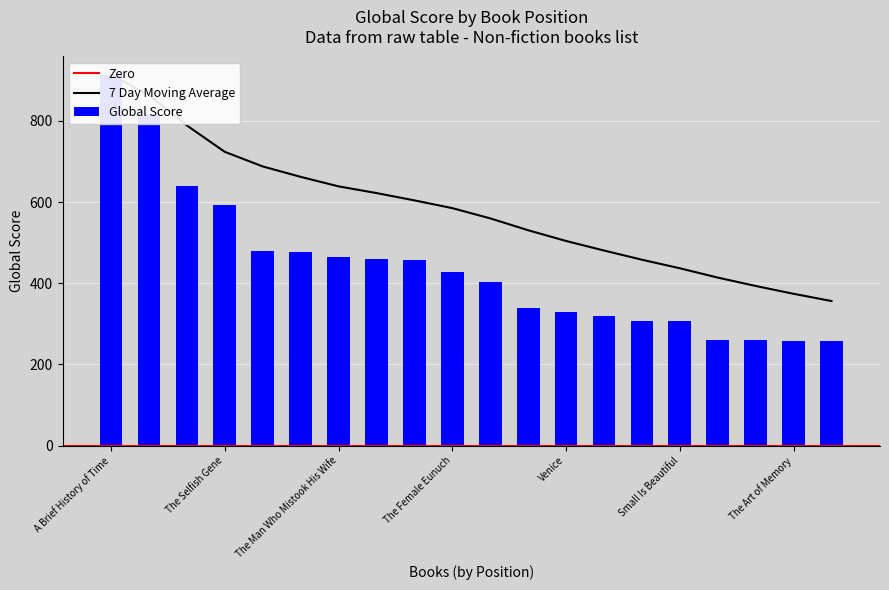

Does the chart contain any negative values?

No